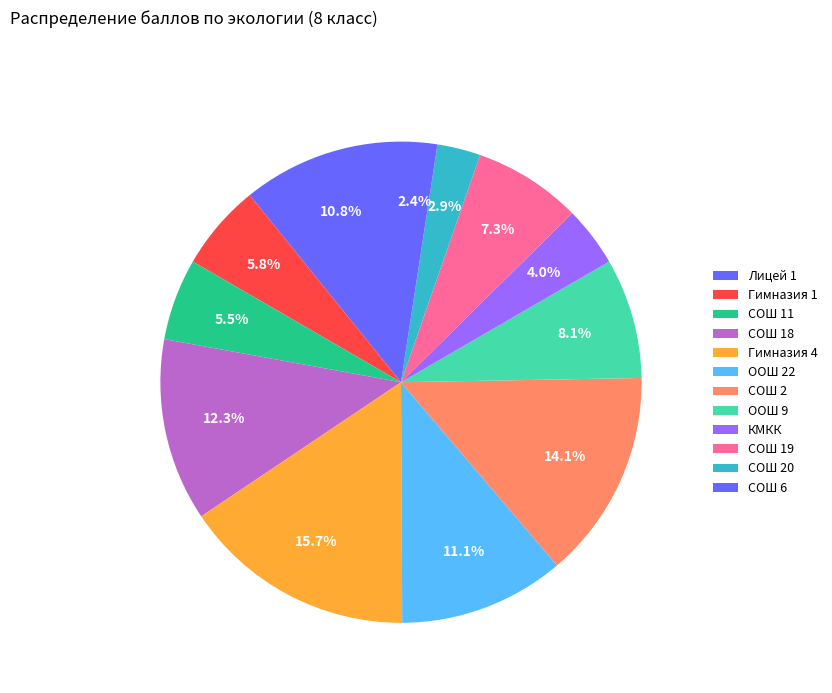

Does any single category account for the majority?

No